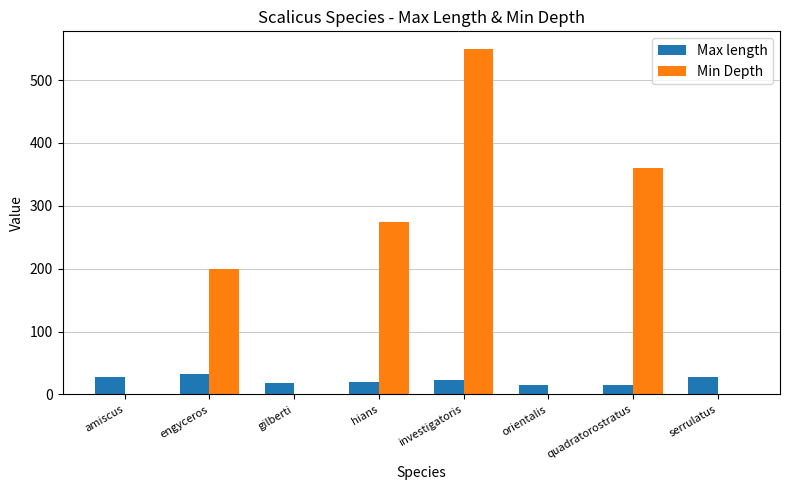

Read the Max length value at quadratorostratus.

14.9